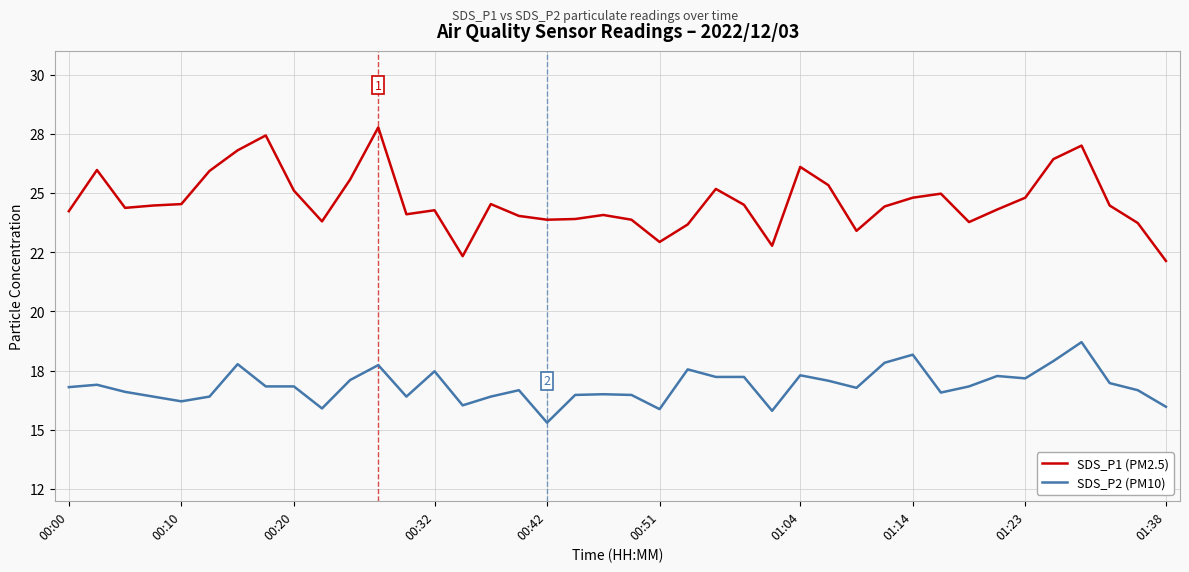

Rank the categories by SDS_P1 (PM2.5) value from lowest to highest.

39, 14, 25, 21, 28, 22, 38, 32, 01:38, 17, 20, 18, 16, 19, 12, 00:00, 13, 33, 00:20, 29, 00:32, 37, 24, 00:42, 15, 30, 34, 31, 01:23, 23, 27, 10, 00:51, 00:10, 26, 35, 01:04, 36, 01:14, 11